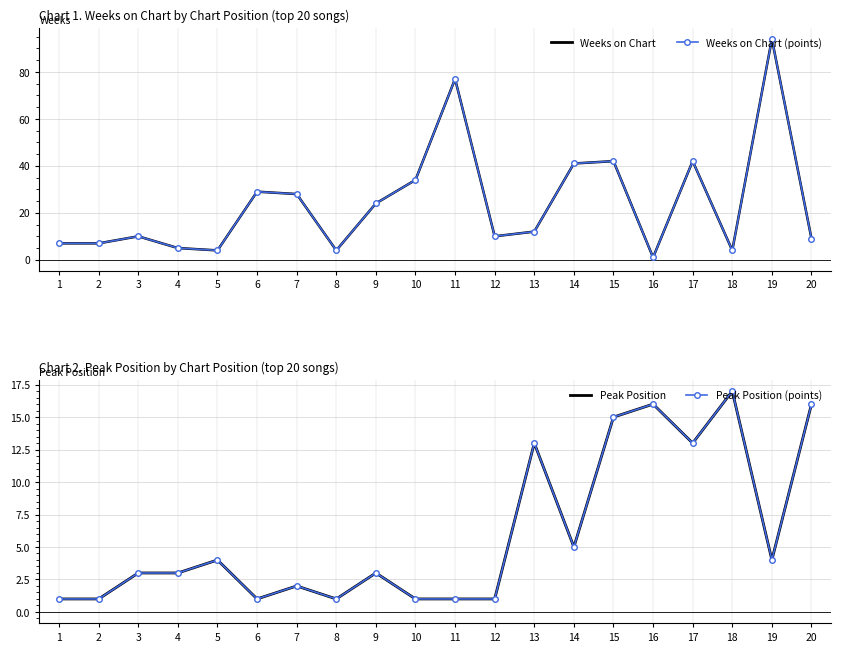

How many lines are shown in the chart?

4